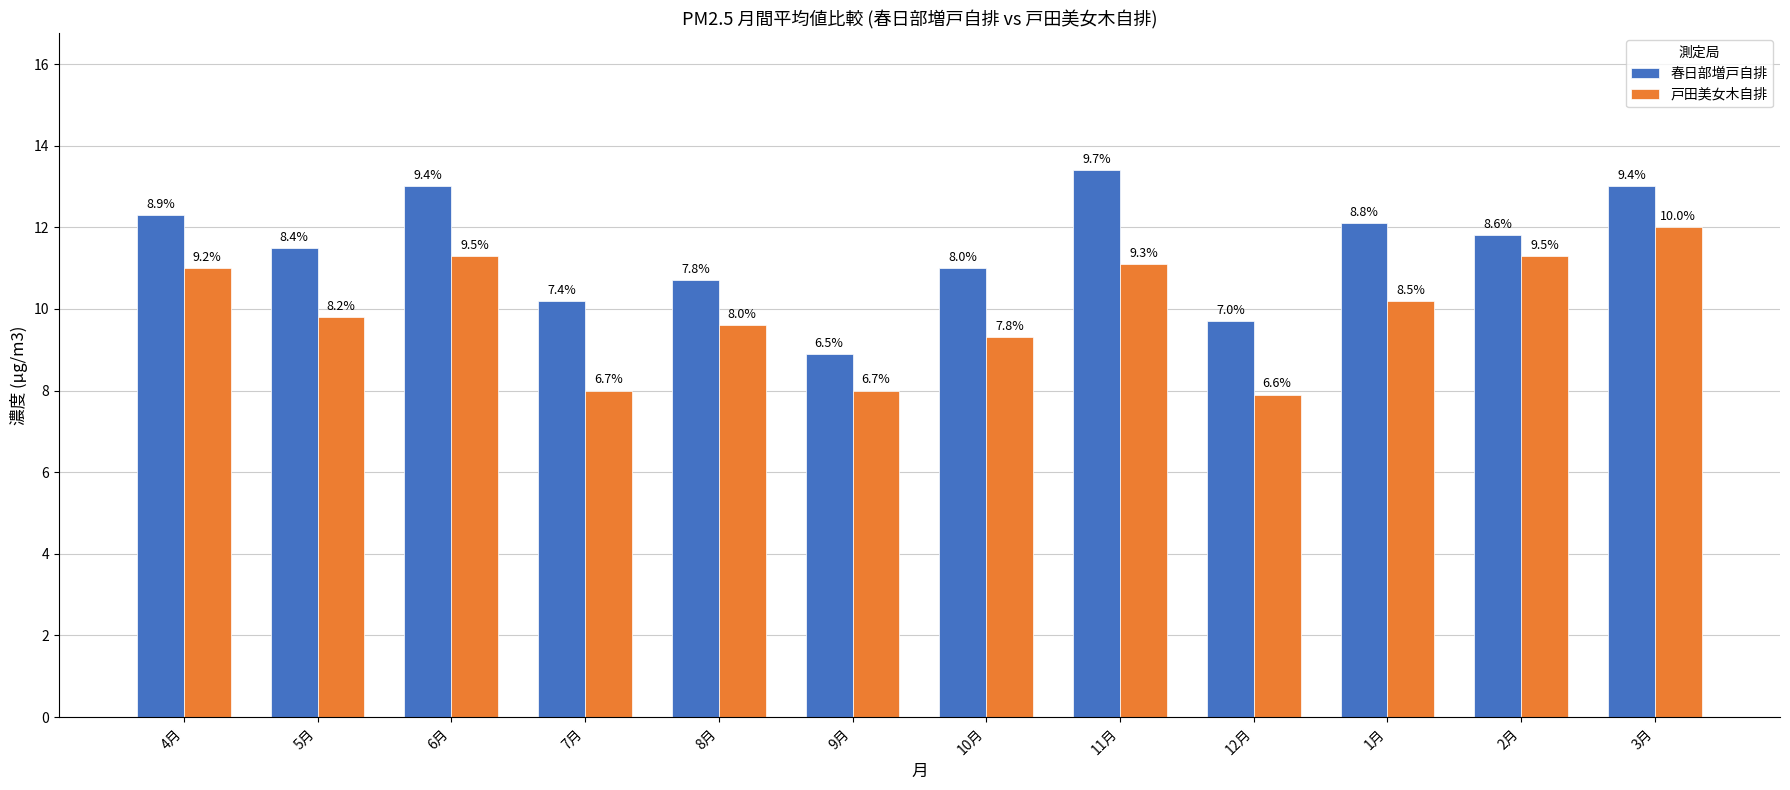

How many bars are there in total?

24